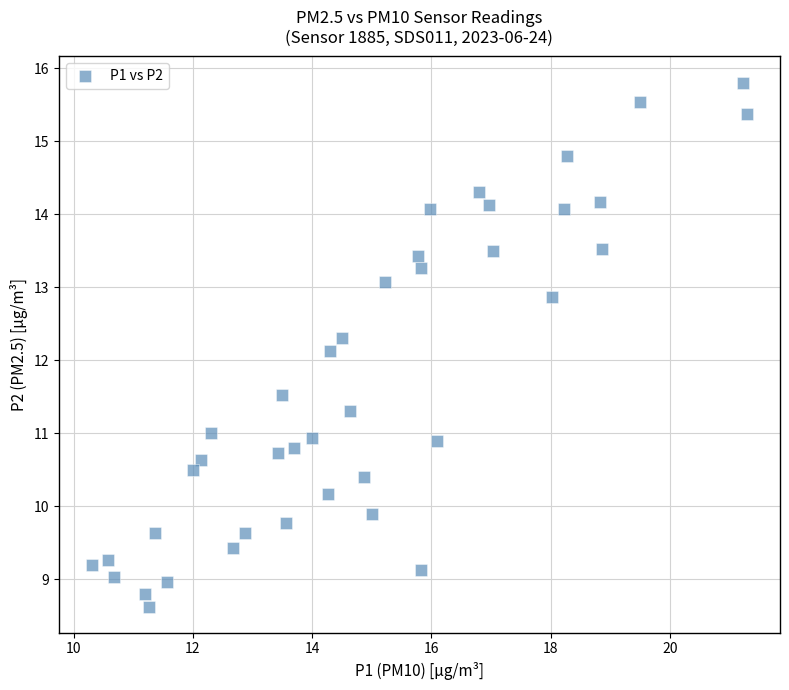

What is the range of Y values (max minus min)?

7.2